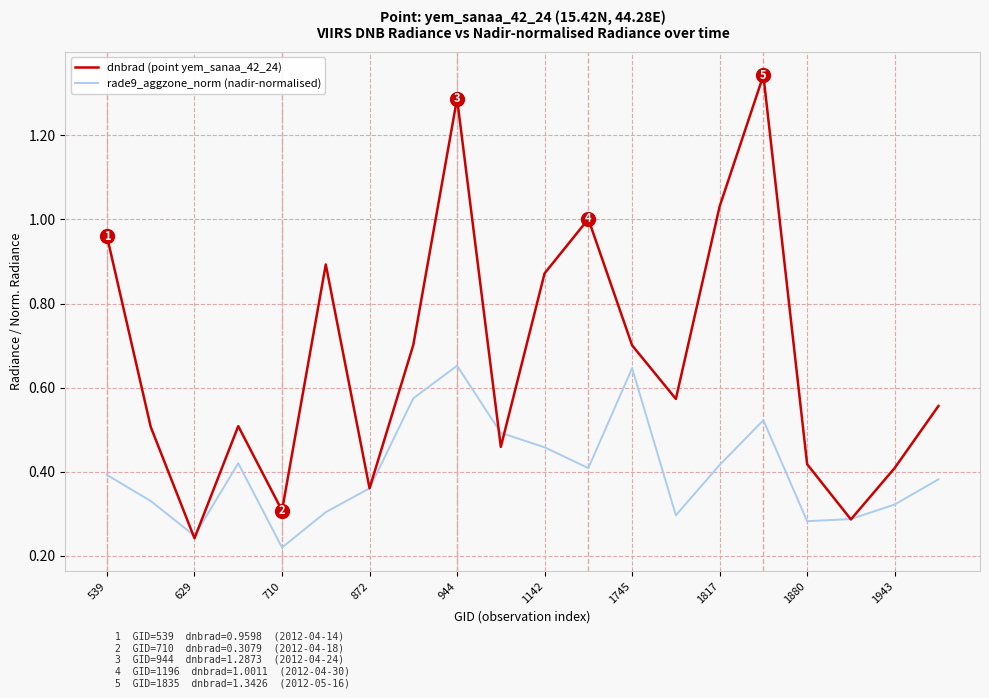

Does the chart have visible grid lines?

Yes